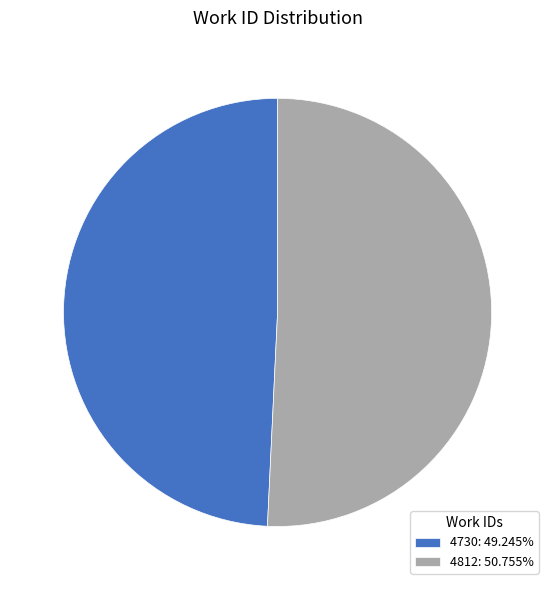

Does 4812: 50.755% represent more than half of the total?

Yes